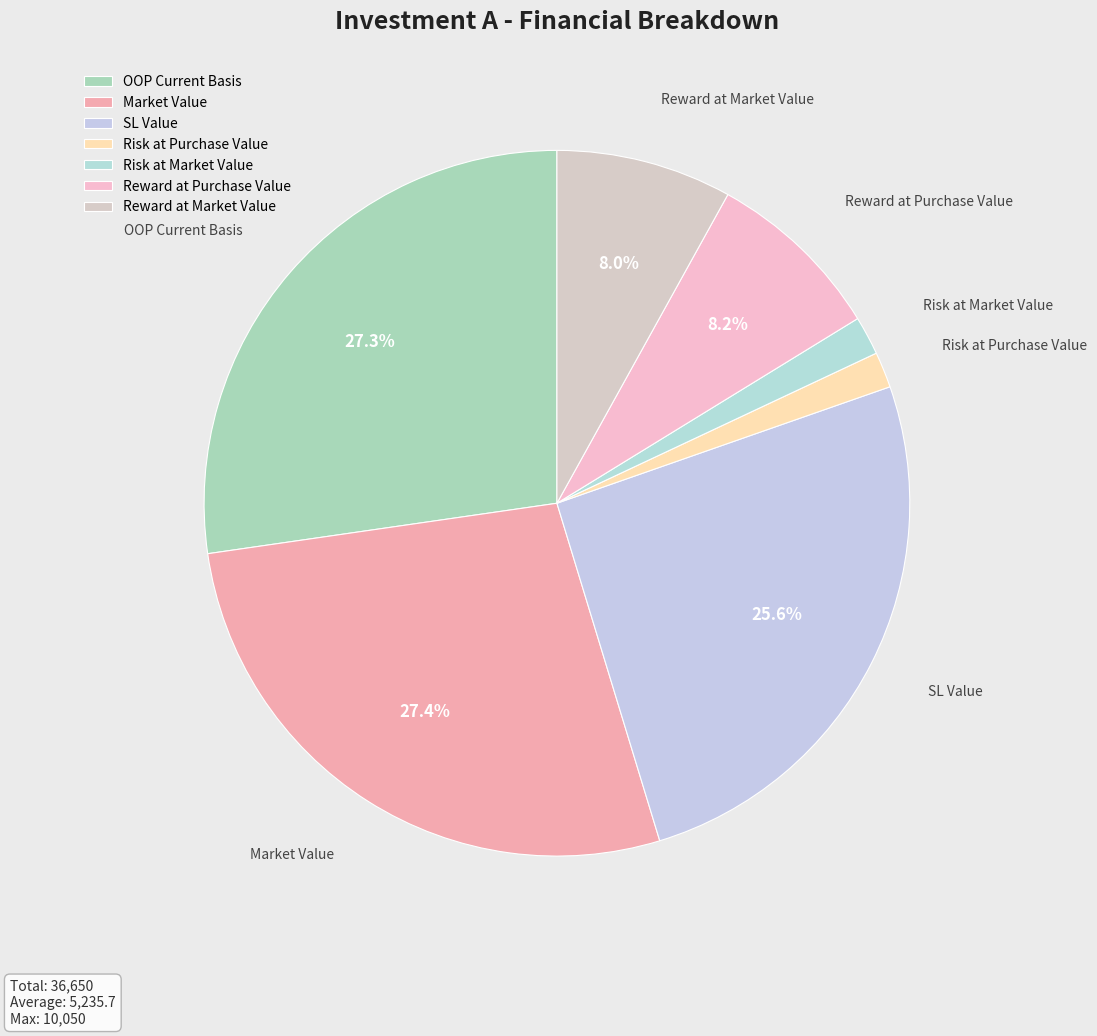

Which has a higher value, SL Value or OOP Current Basis?

OOP Current Basis